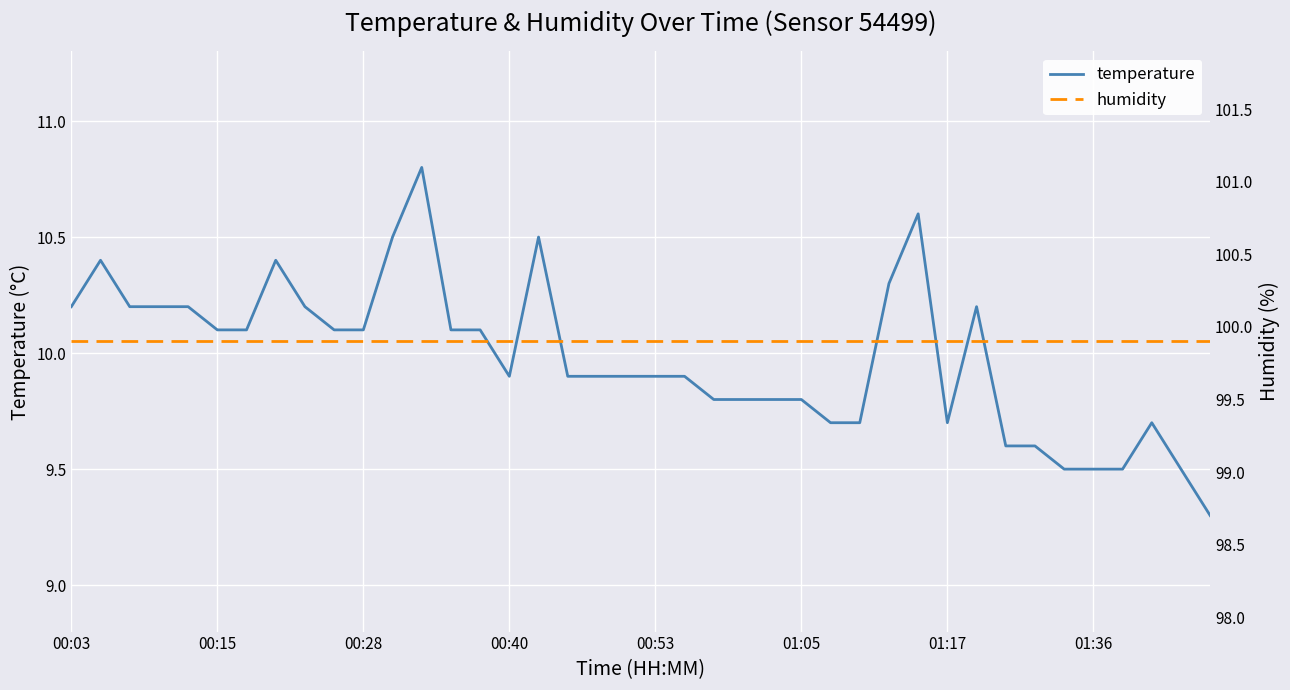

What is the greatest value displayed?

99.9